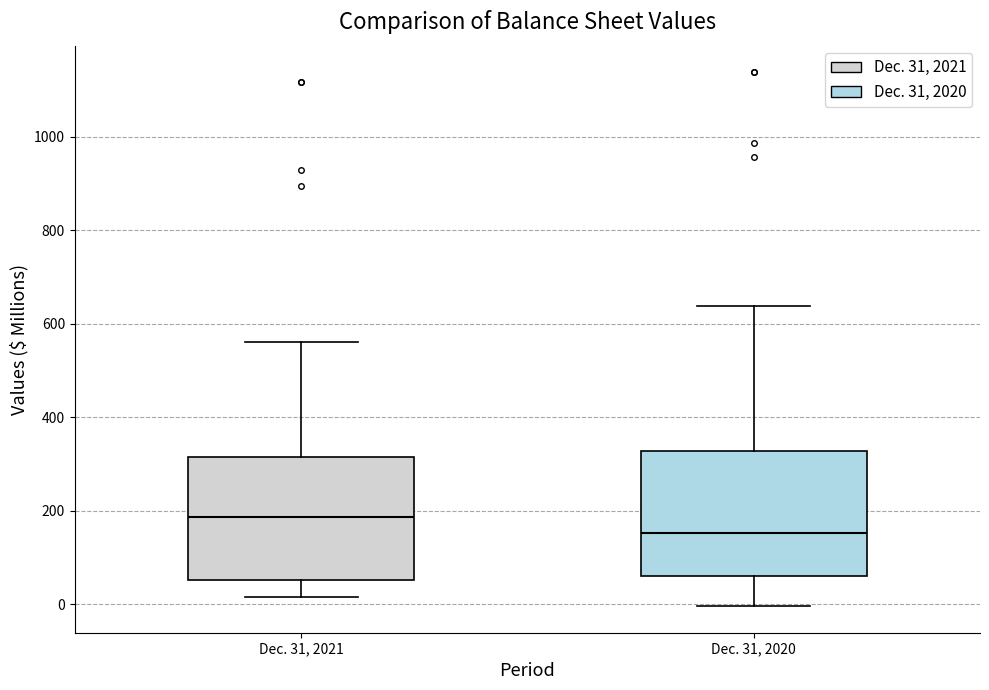

Reading left to right, read every box against the y-axis: the position of its median line, the range the box covers, and the ends of its whiskers. The values are not printed on the chart, so give them approximately, as read against the axis.

Dec. 31, 2021: median 180, box 60 to 320, whiskers 20 to 560
Dec. 31, 2020: median 160, box 60 to 320, whiskers 0 to 640